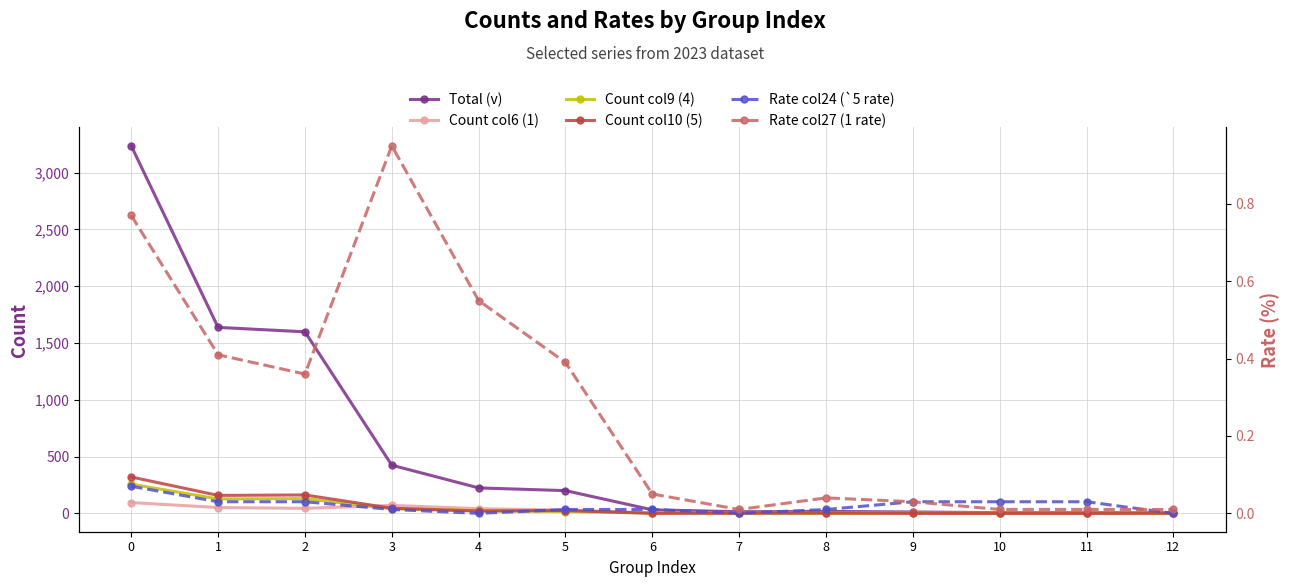

Which series has the largest total across all categories?

Total (v)